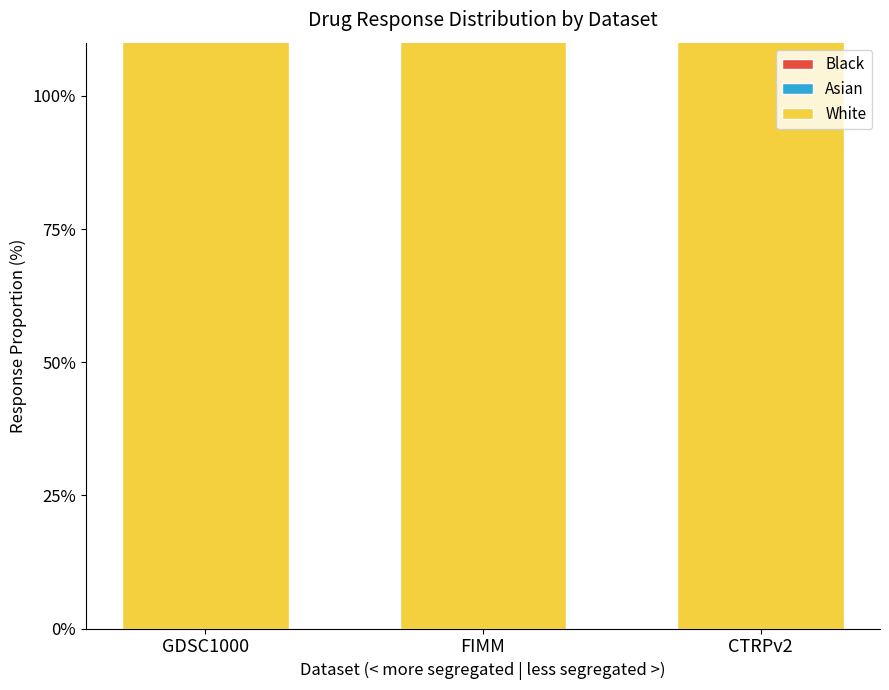

At how many categories does at least one series exceed 553?

1